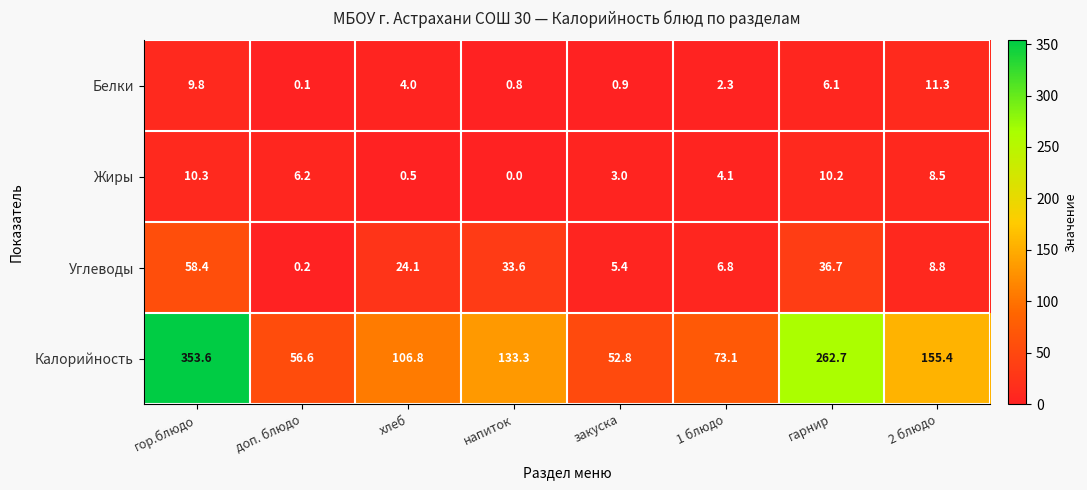

Which series changed the most between доп. блюдо and гарнир?

Калорийность